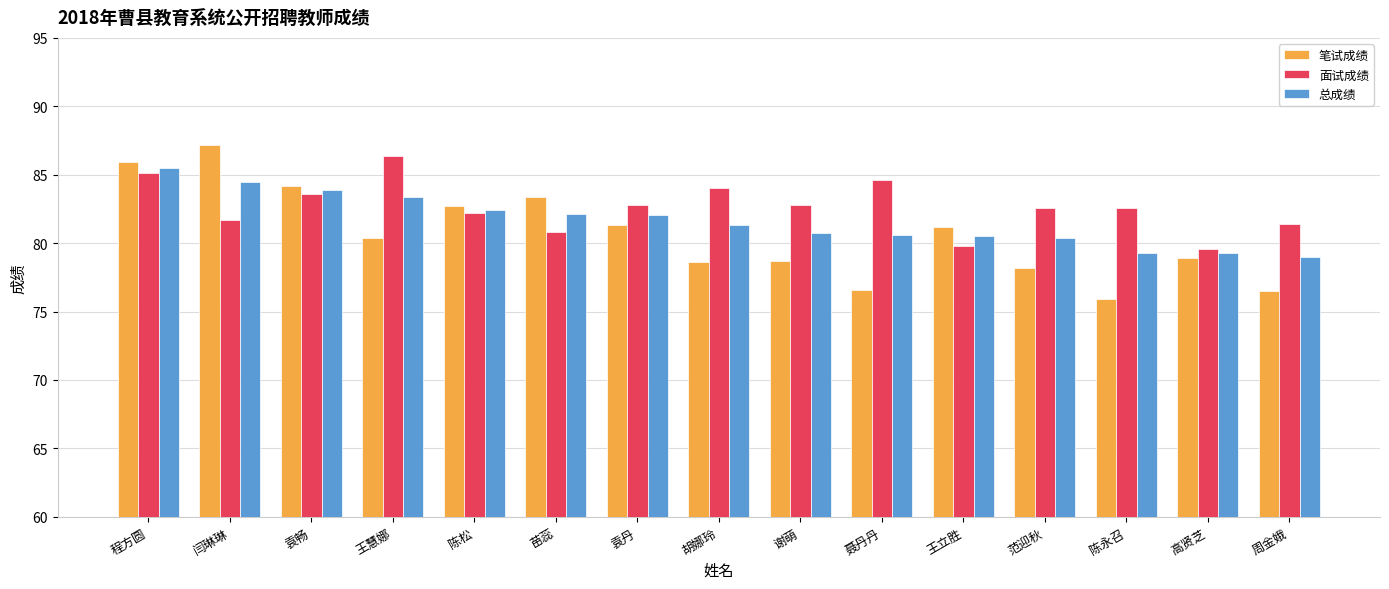

The 总成绩 series shows 19.7 at 王立胜. True or false?

False